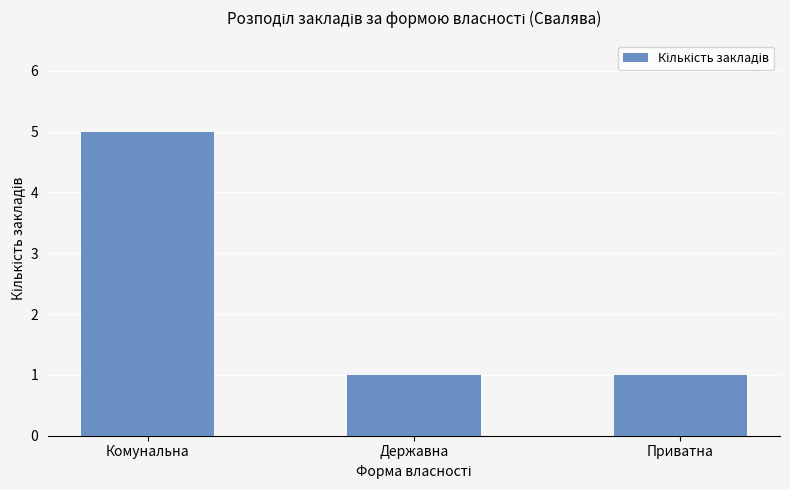

Which has a higher value, Приватна or Комунальна?

Комунальна